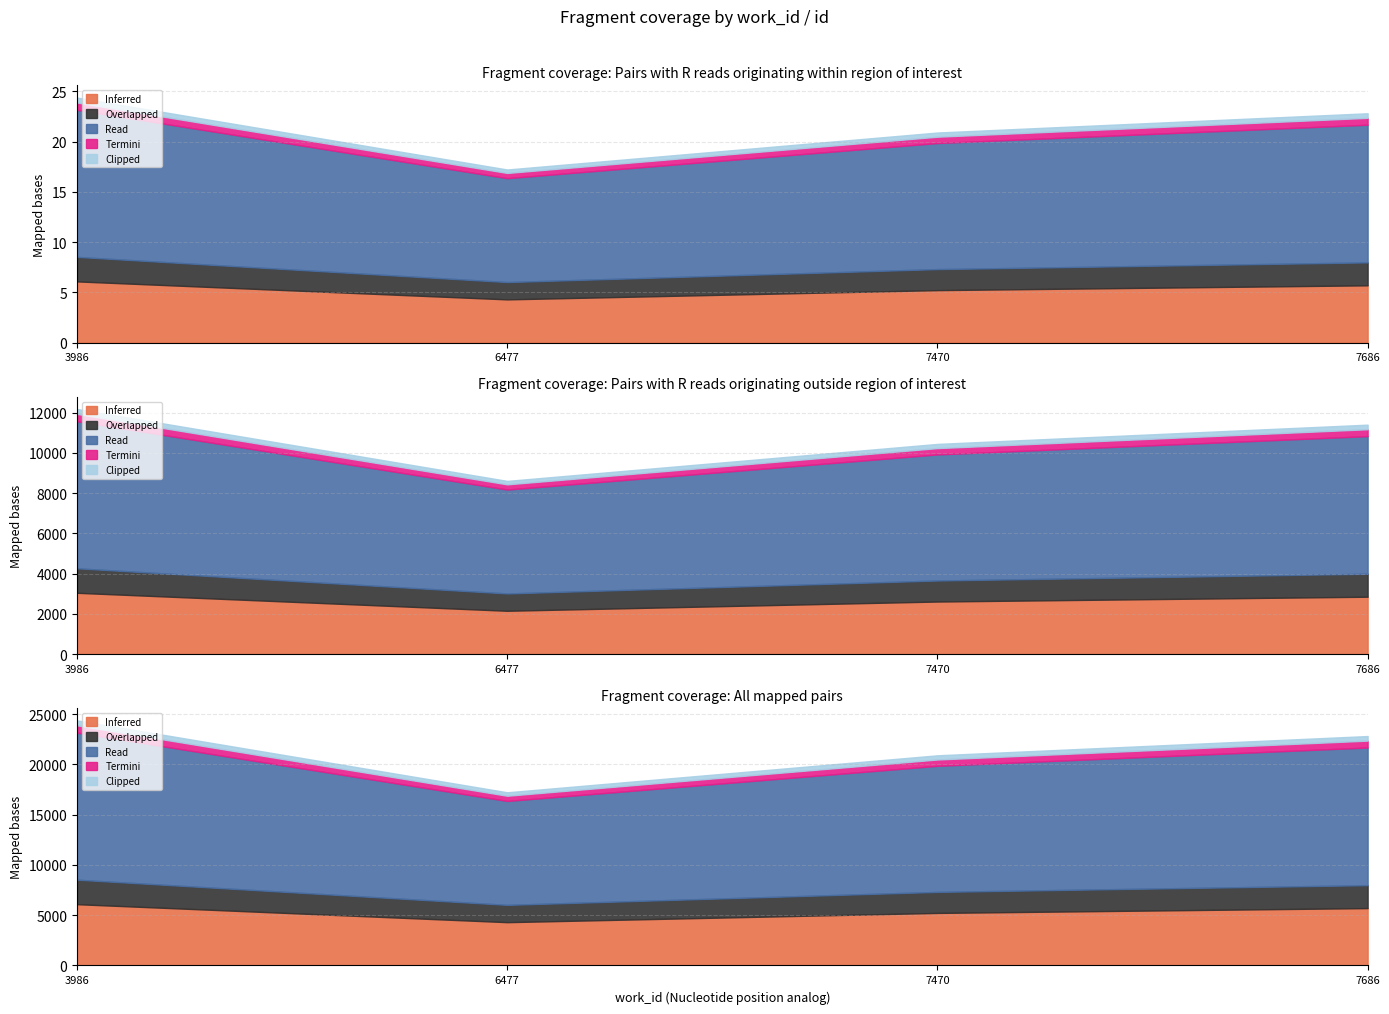

Approximately how many times larger is the value at 6477 compared to 7686?

0.8